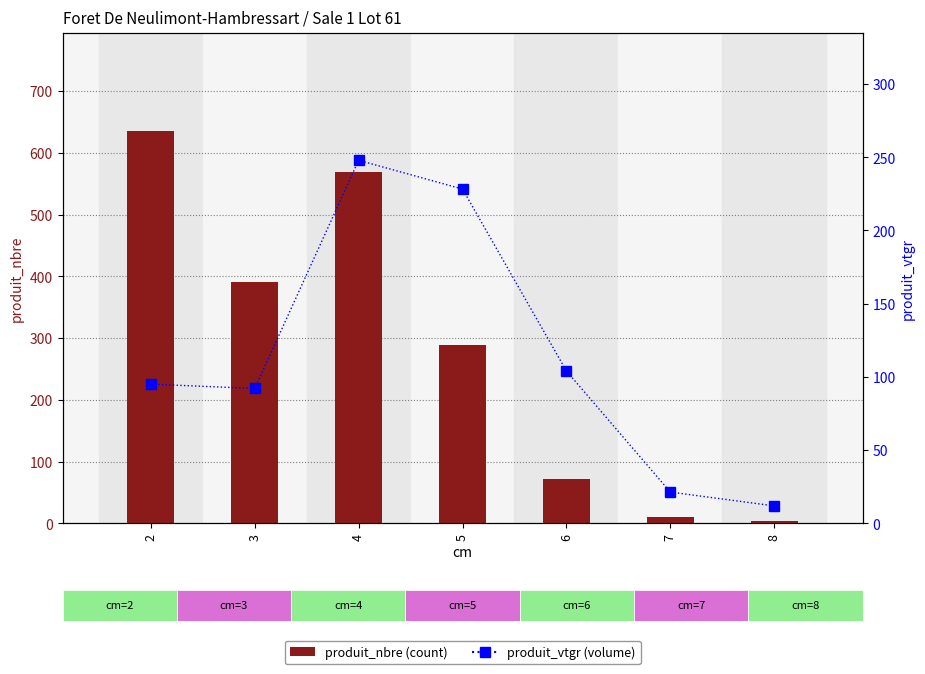

True or false: produit_vtgr has a value of 5.0 at 8.

False